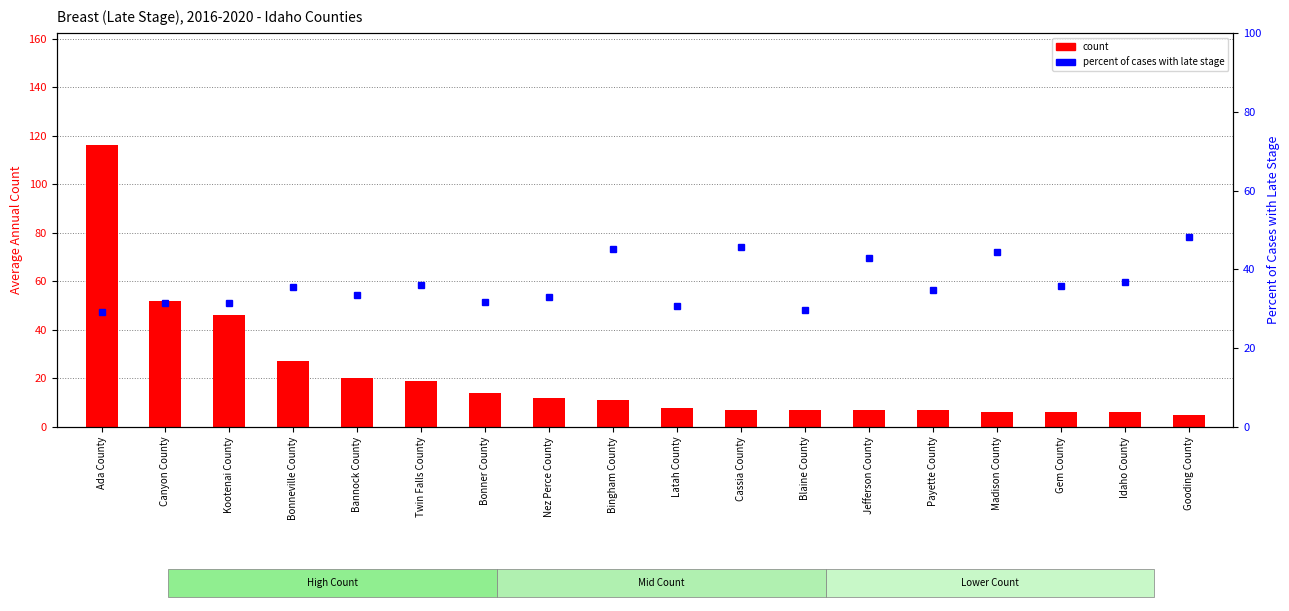

What is the difference between the maximum and second lowest values in the count series?

110.0